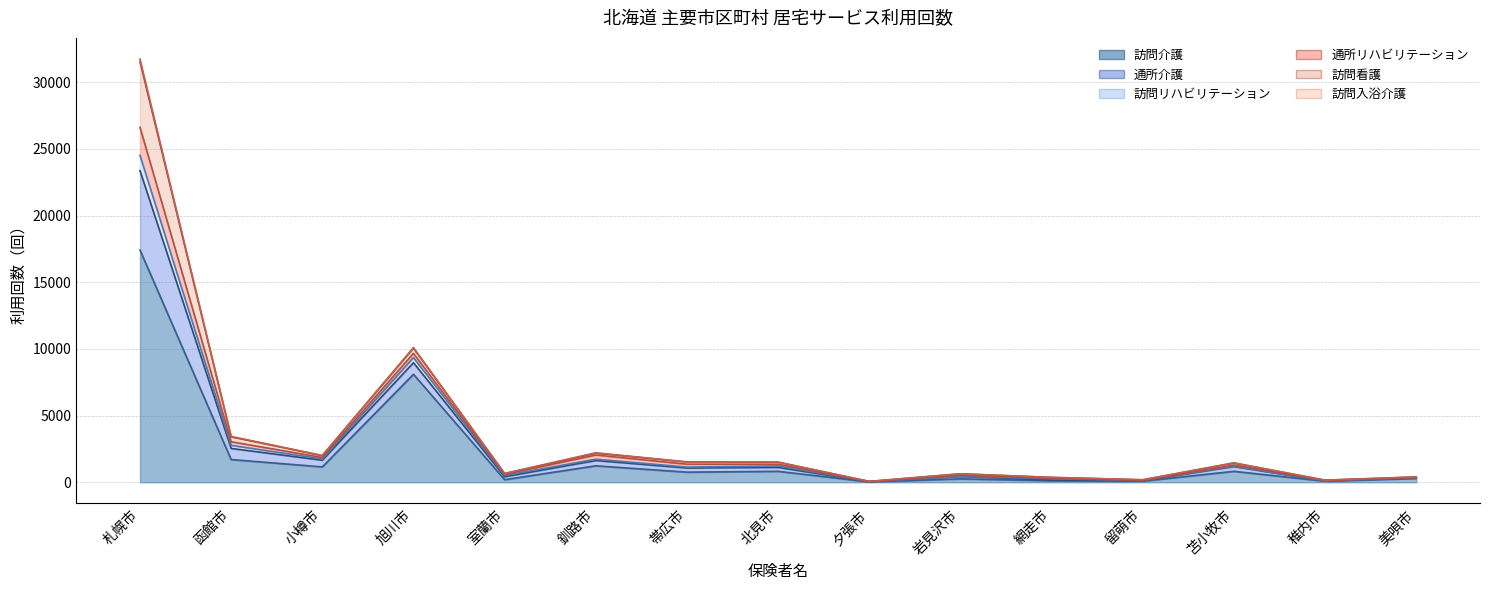

True or false: 訪問リハビリテーション and 通所介護 intersect in this chart.

False